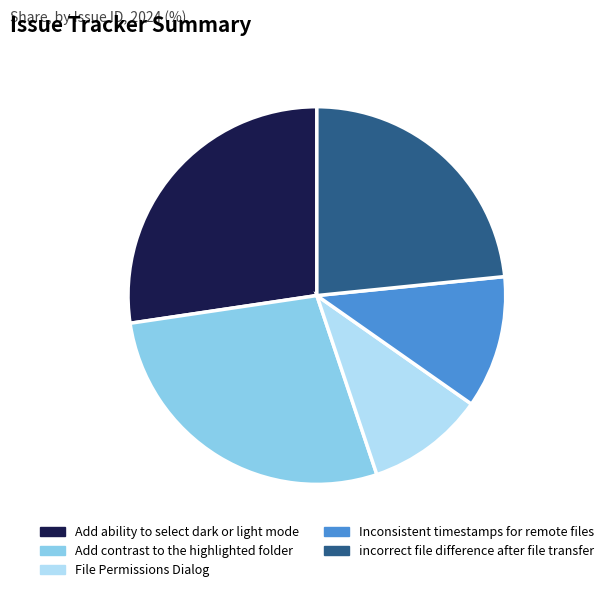

Combined, do File Permissions Dialog and Add contrast to the highlighted folder account for over 50%?

No